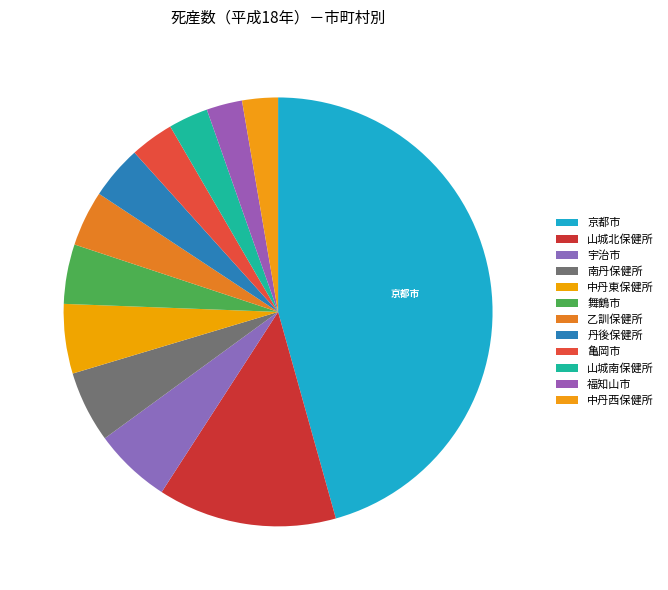

Rank the categories by value from lowest to highest.

福知山市, 中丹西保健所, 山城南保健所, 亀岡市, 丹後保健所, 乙訓保健所, 舞鶴市, 中丹東保健所, 南丹保健所, 宇治市, 山城北保健所, 京都市